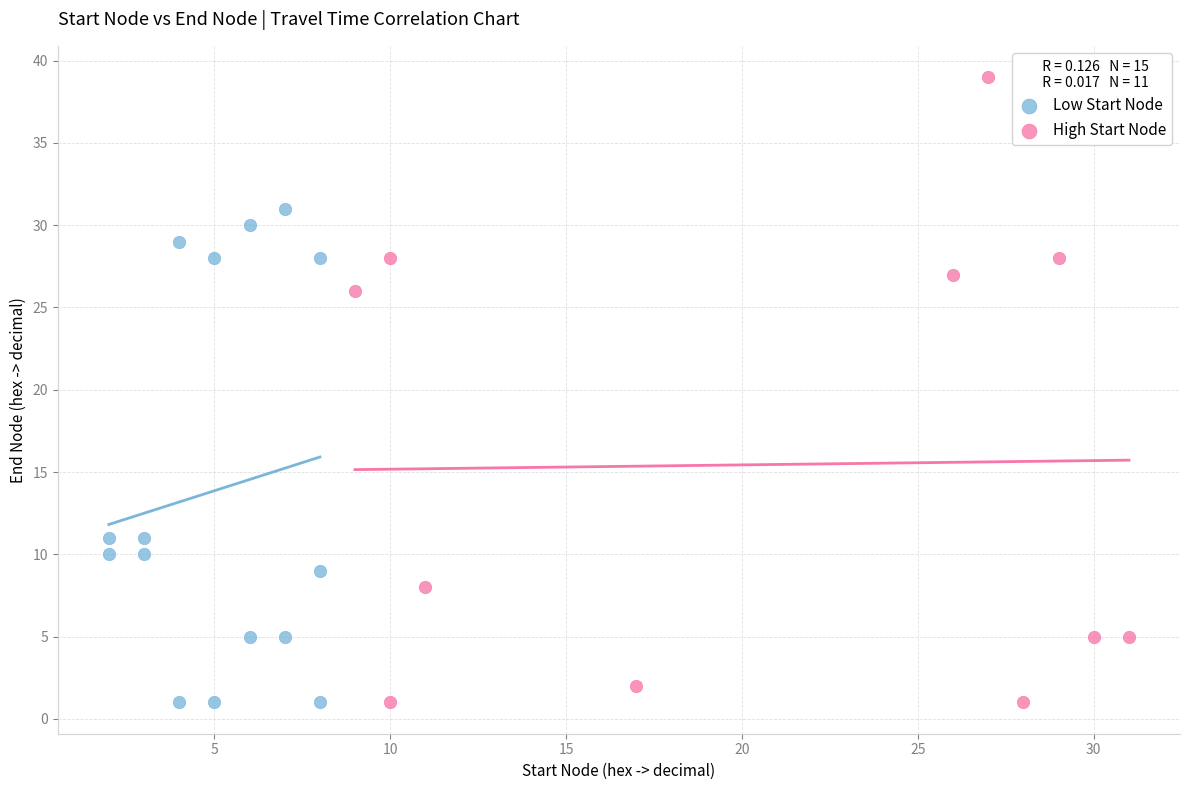

Which series contains the highest Y value?

High Start Node